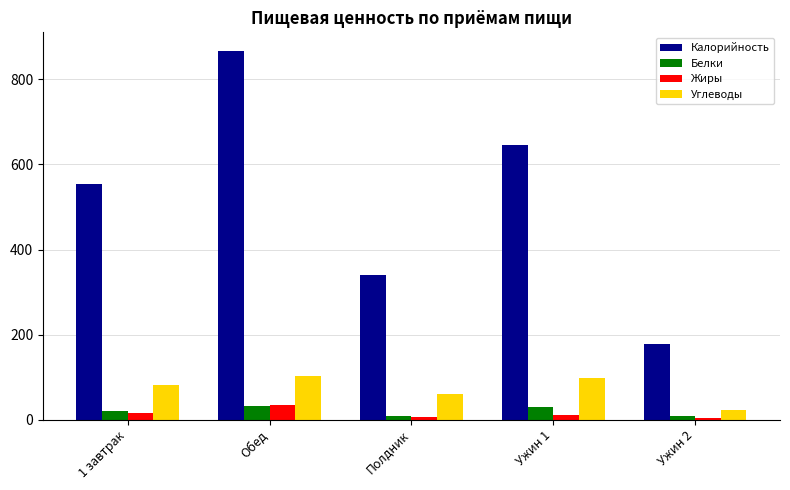

The value of Углеводы at Обед is 167. True or false?

False